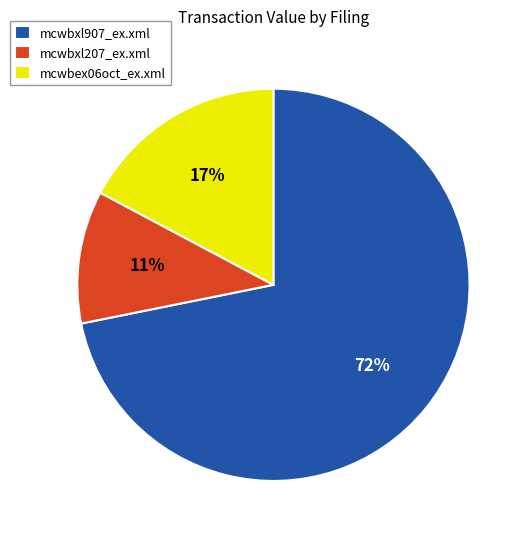

Do mcwbxl207_ex.xml and mcwbxl907_ex.xml together represent more than half of the pie?

Yes